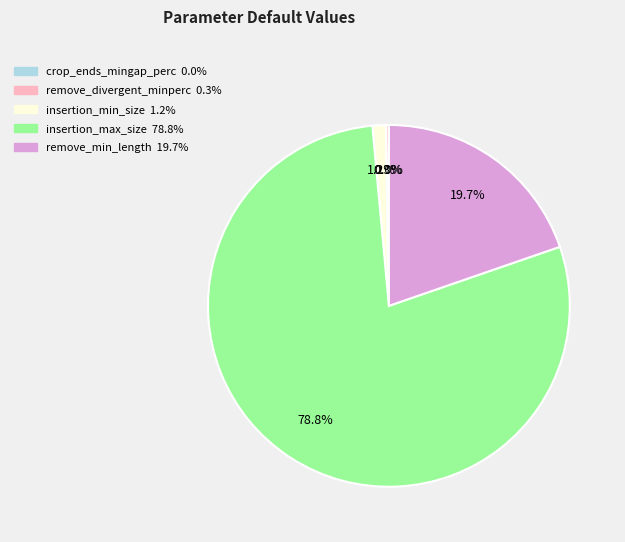

Does insertion_max_size represent more than half of the total?

Yes